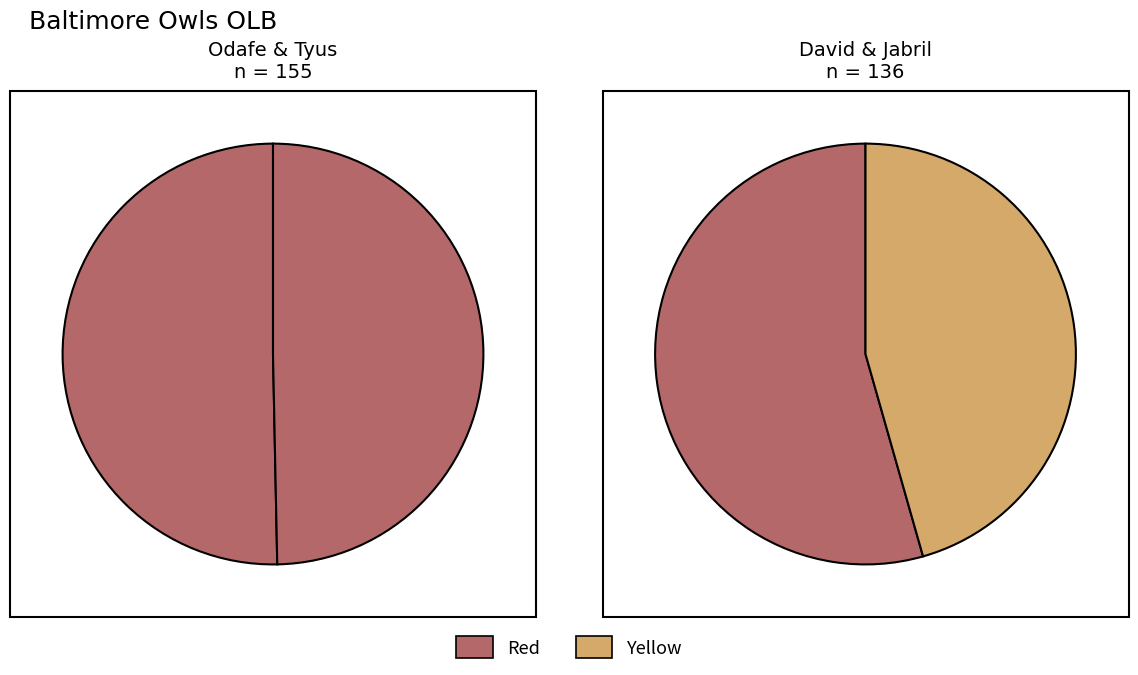

Rank the categories by value from lowest to highest.

Jabril, David, Tyus, Odafe